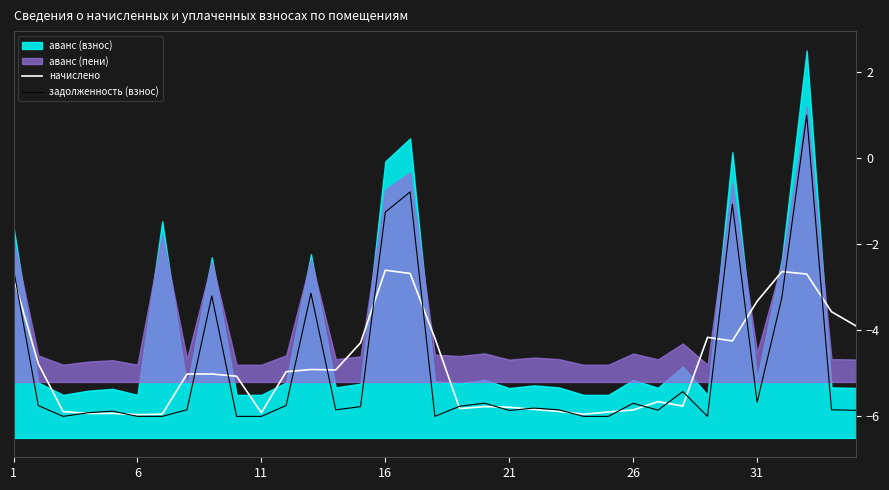

What is the value of the задолженность (взнос) point at the 20th from the left?

-5.7